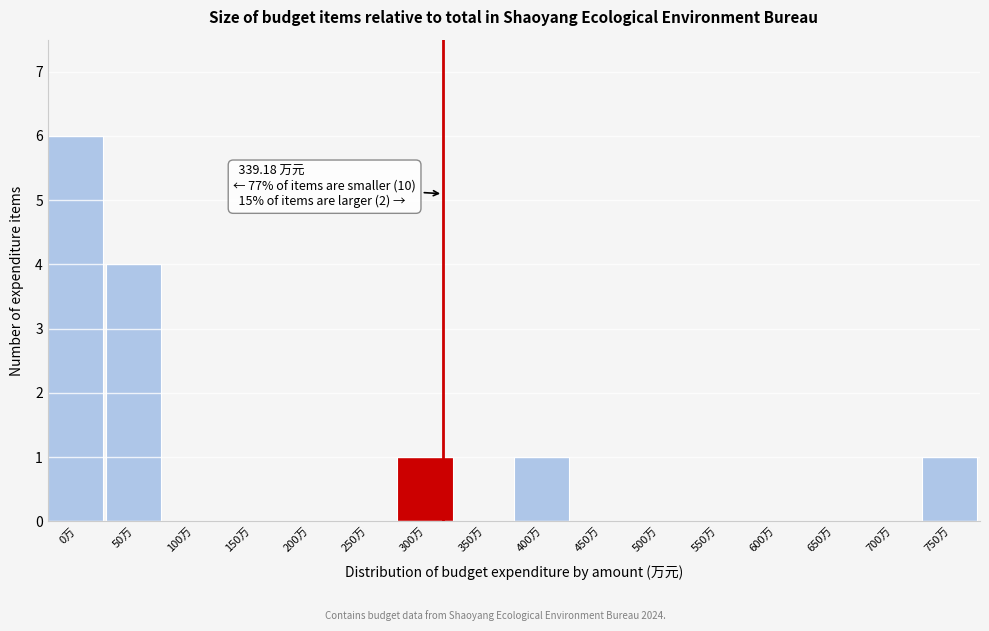

Reading left to right, extract all data points from this chart.

0万=6	50万=4	100万=0	150万=0	200万=0	250万=0	300万=1	350万=0	400万=1	450万=0	500万=0	550万=0	600万=0	650万=0	700万=0	750万=1